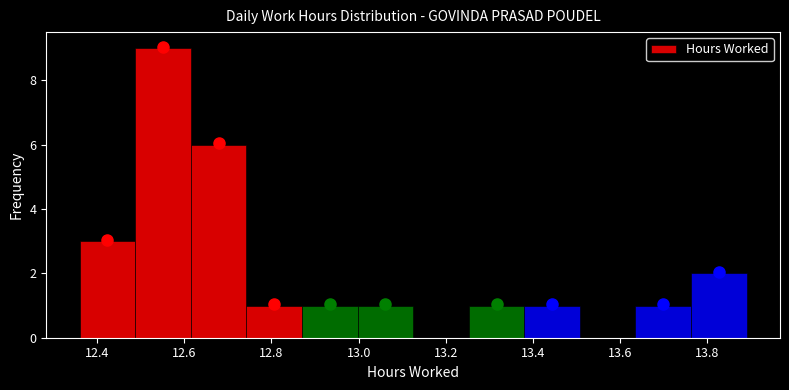

Over which range of the x-axis is the bar tallest?

12.48 to 12.62